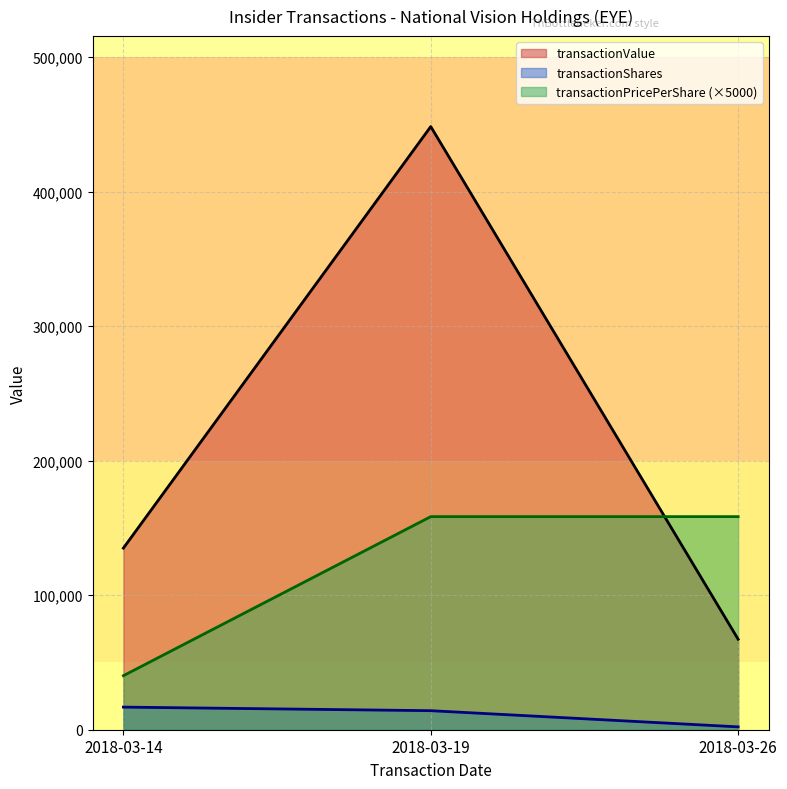

What value does the transactionPricePerShare series have at 2018-03-14?

40164.5